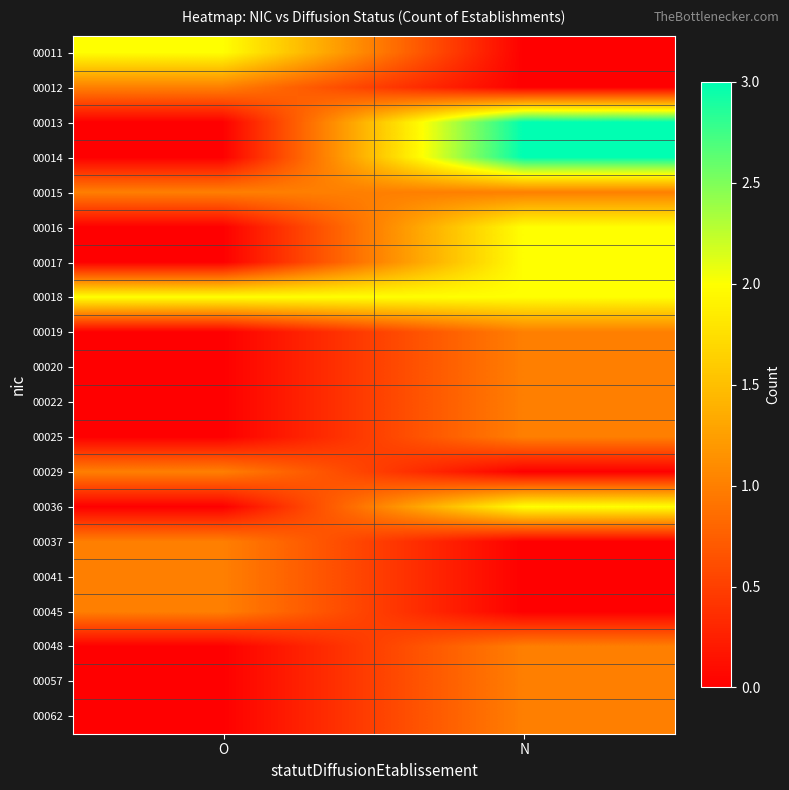

What is the total value across all series at N?

22